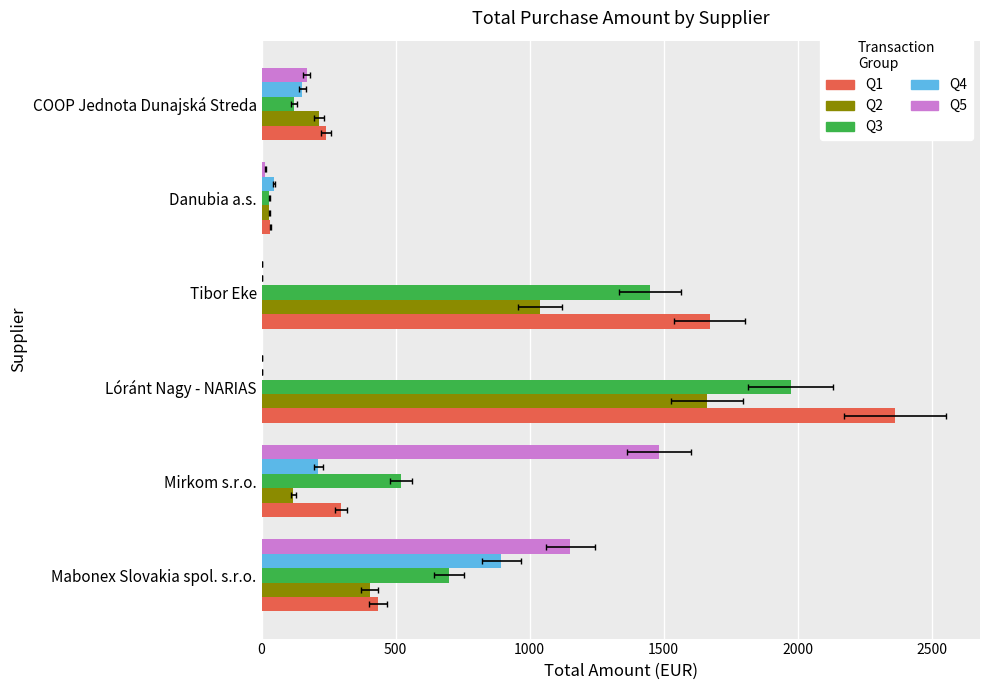

What is the approximate value of Q1 at 2000?

32.6